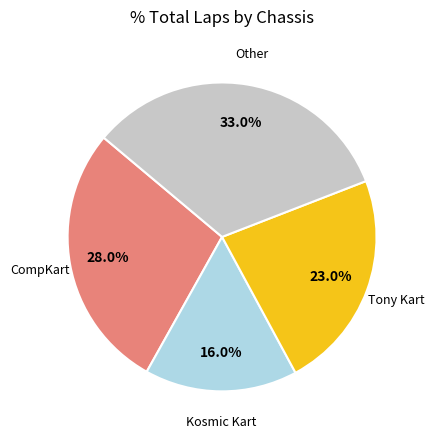

Is there a majority slice in this chart?

No